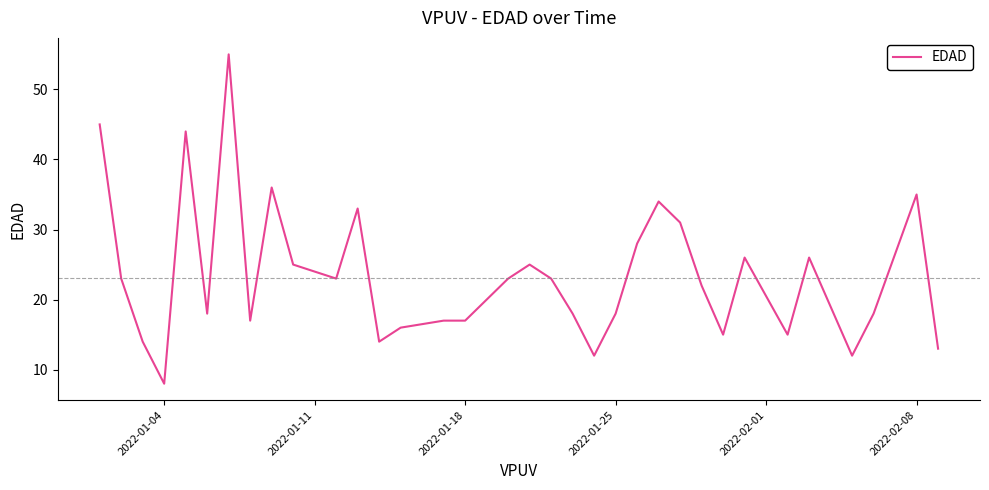

What is the maximum value shown in the chart?

55.0